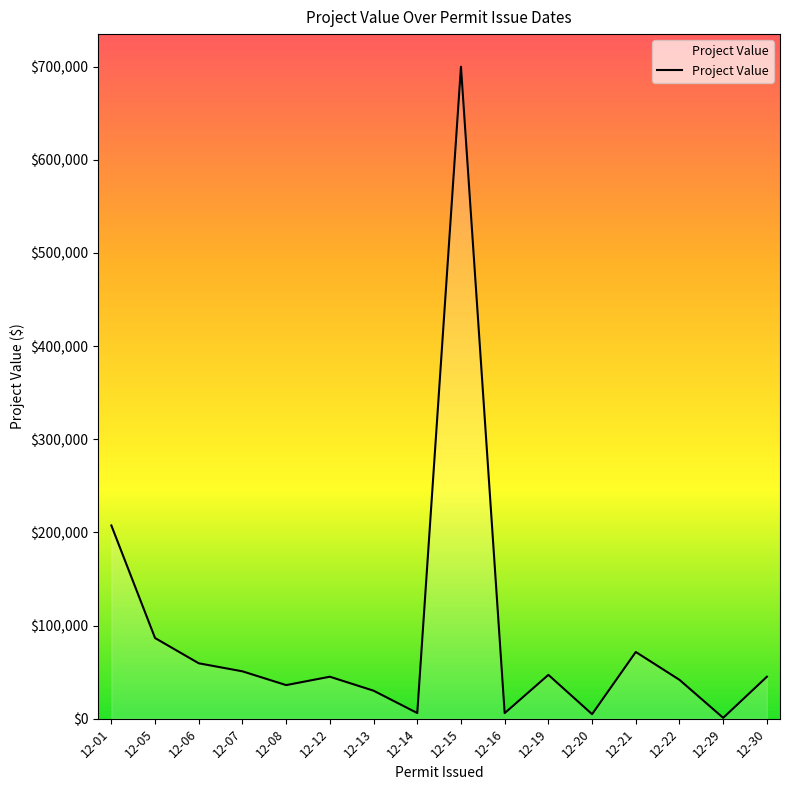

Which category has the highest value across all series?

12-15